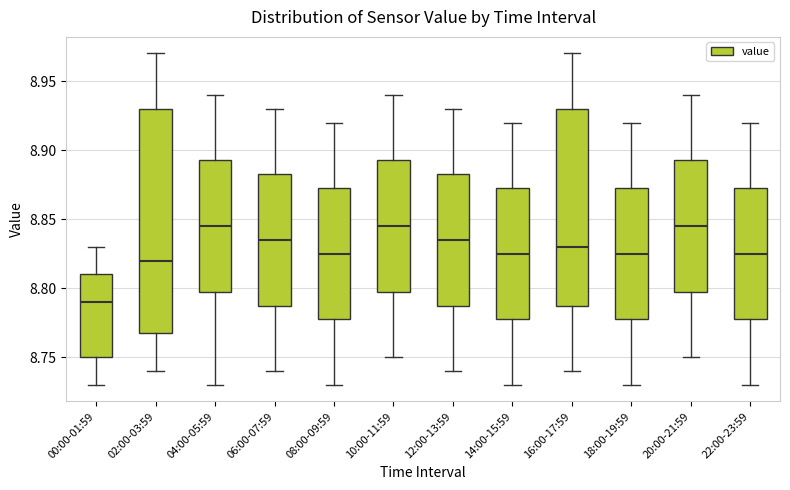

Which box has the lowest median line?

00:00-01:59